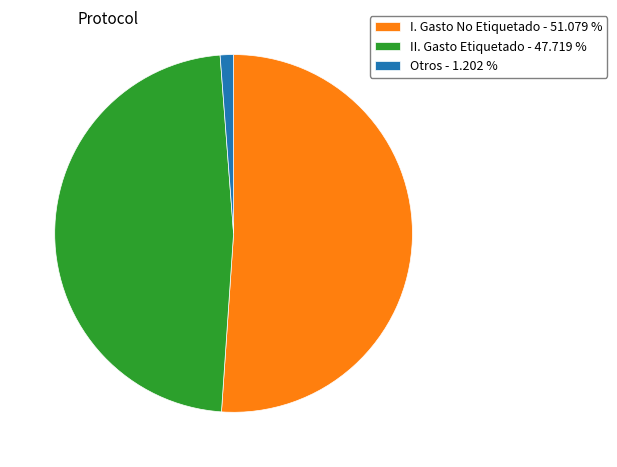

What is the majority slice?

I. Gasto No Etiquetado - 51.079 %